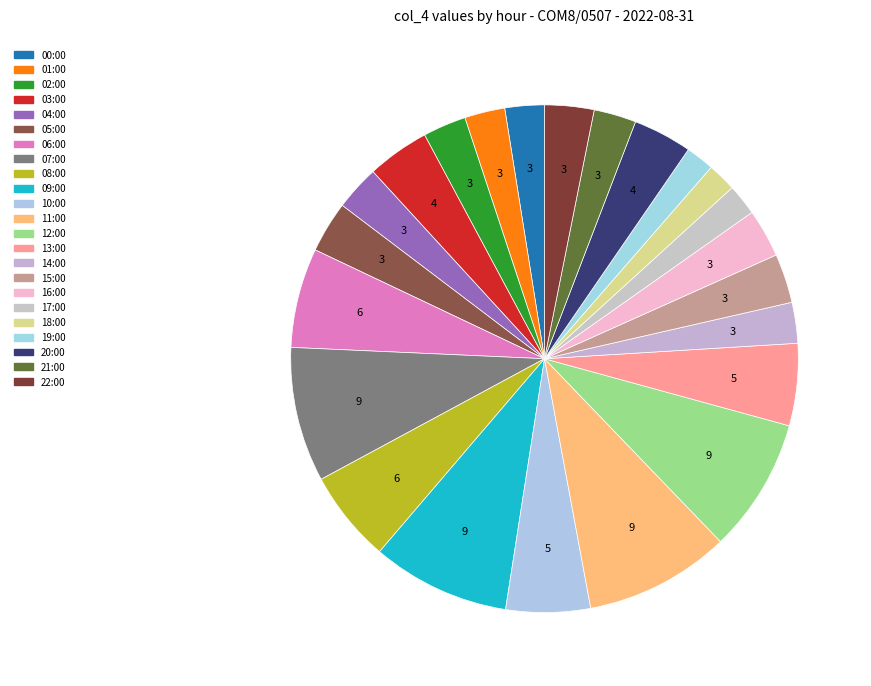

What percentage is the 13:00 slice, to the nearest percent?

5%